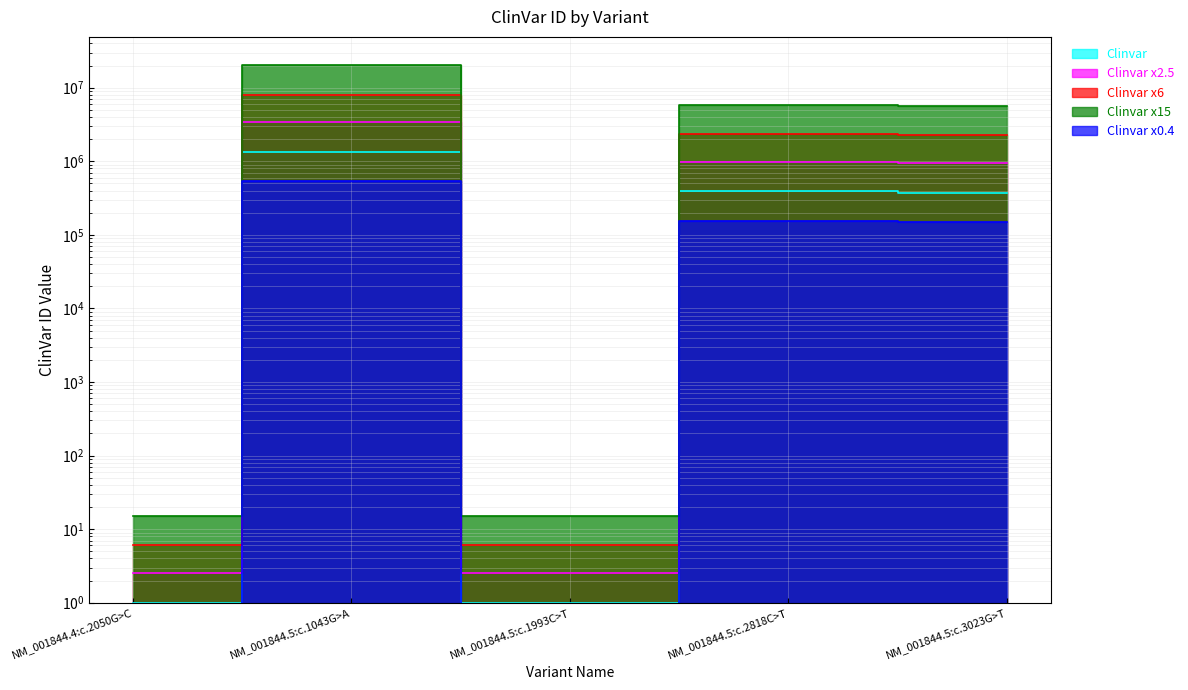

What is the label of the 4th point from the left?

NM_001844.5:c.2818C>T